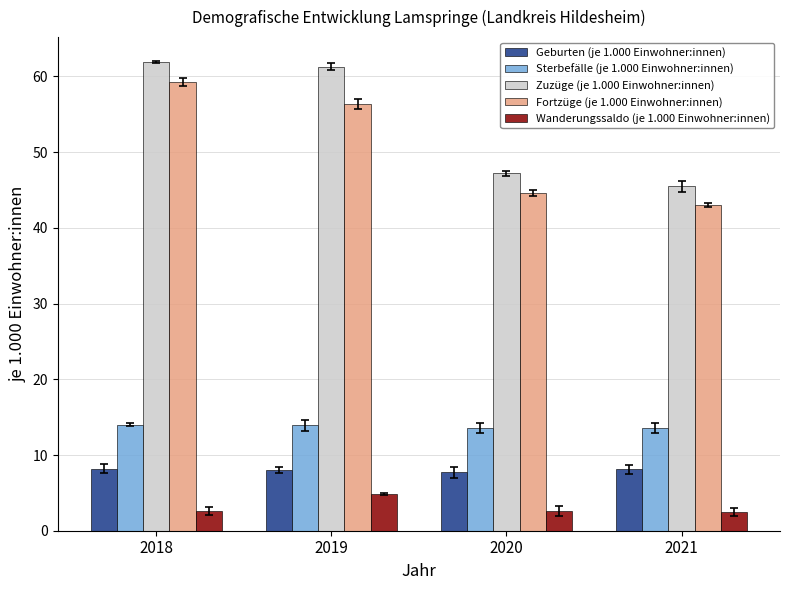

At 2019, list the series in order from smallest to largest.

Wanderungssaldo (je 1.000 Einwohner:innen), Geburten (je 1.000 Einwohner:innen), Sterbefälle (je 1.000 Einwohner:innen), Fortzüge (je 1.000 Einwohner:innen), Zuzüge (je 1.000 Einwohner:innen)